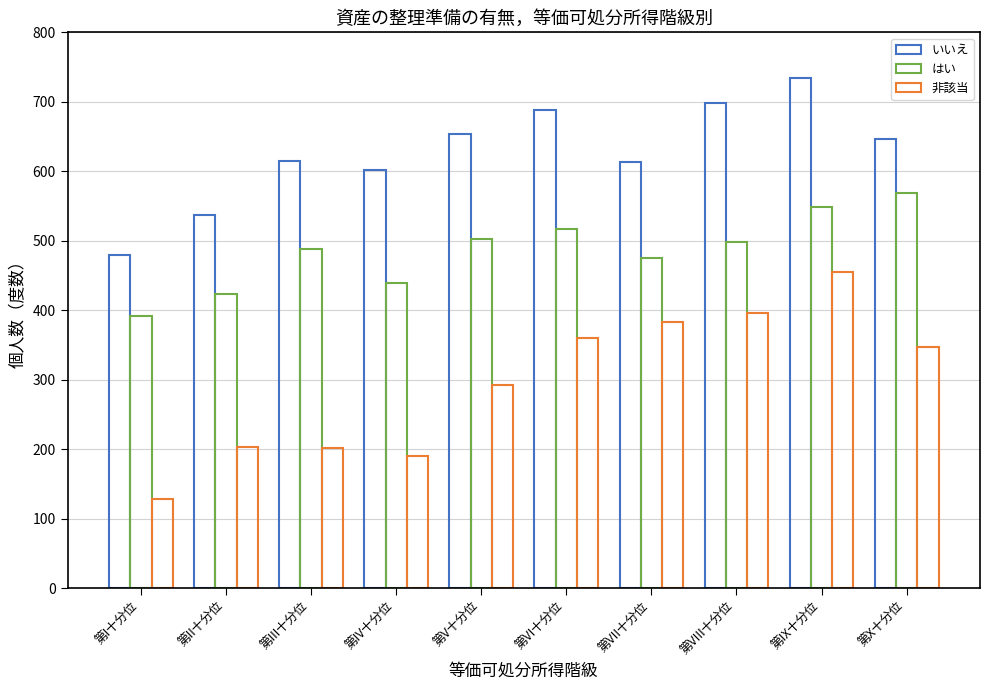

Count the number of data series in this chart.

3